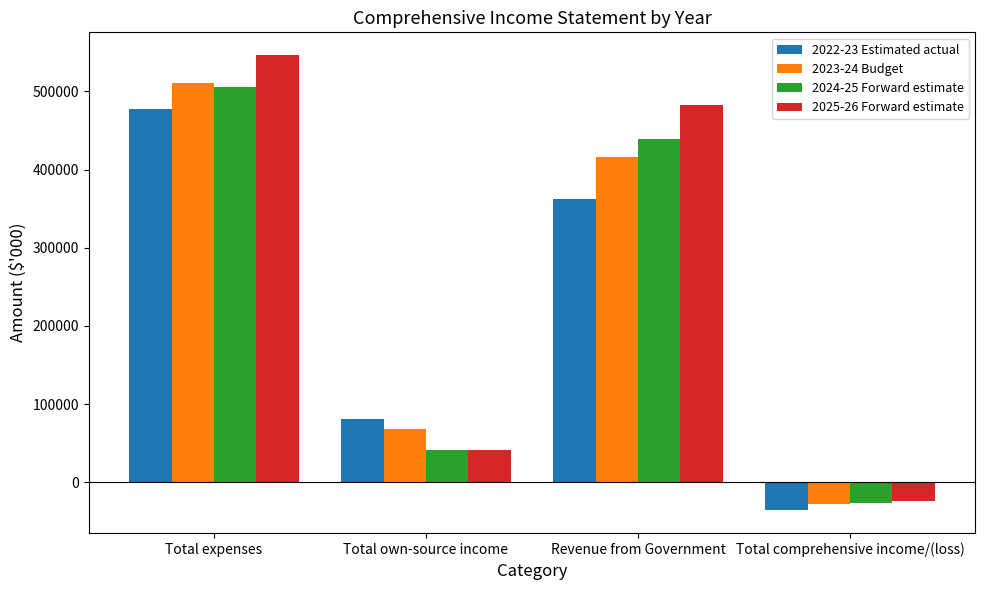

What is the sum of the 2023-24 Budget values at Revenue from Government and Total comprehensive income/(loss)?

388778